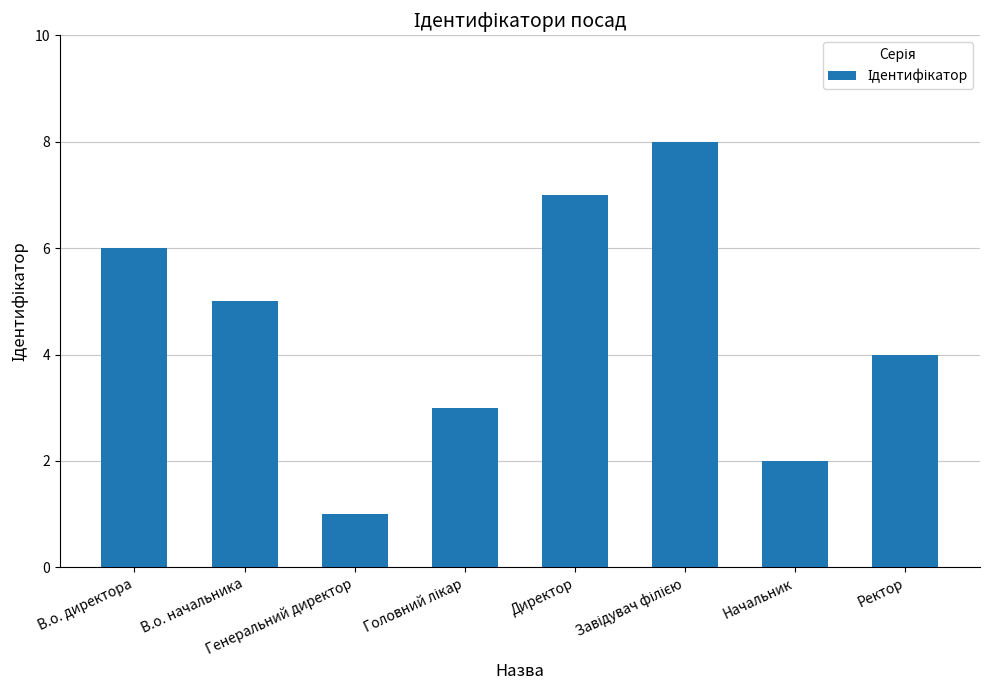

What is the difference between the second highest and second lowest values?

5